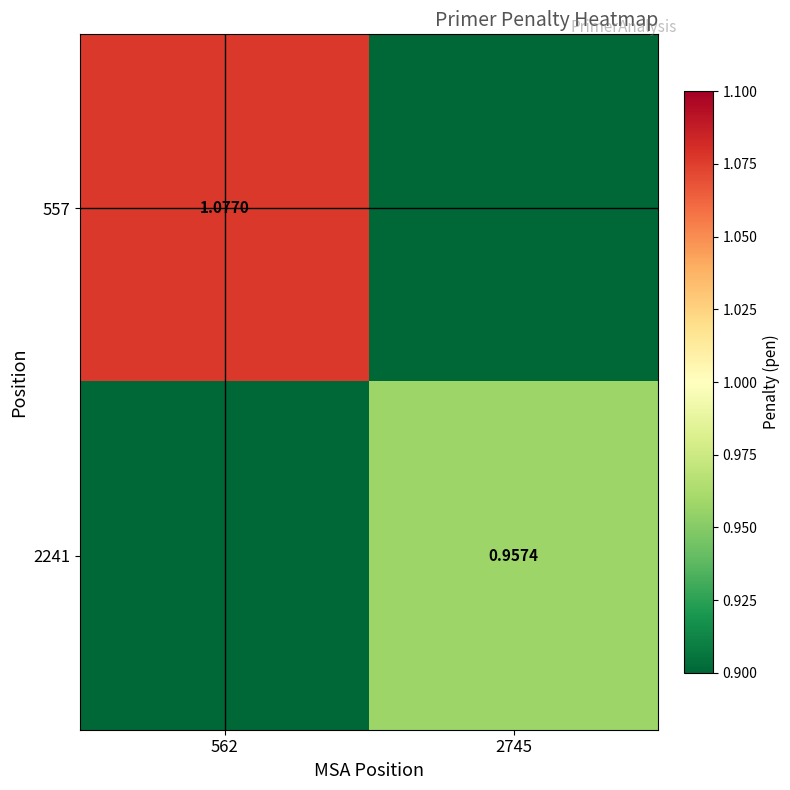

Which series changed the most between 562 and 2745?

557